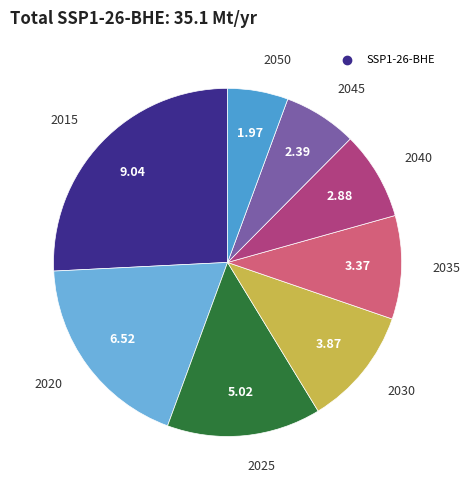

How many slices are in this pie chart?

8